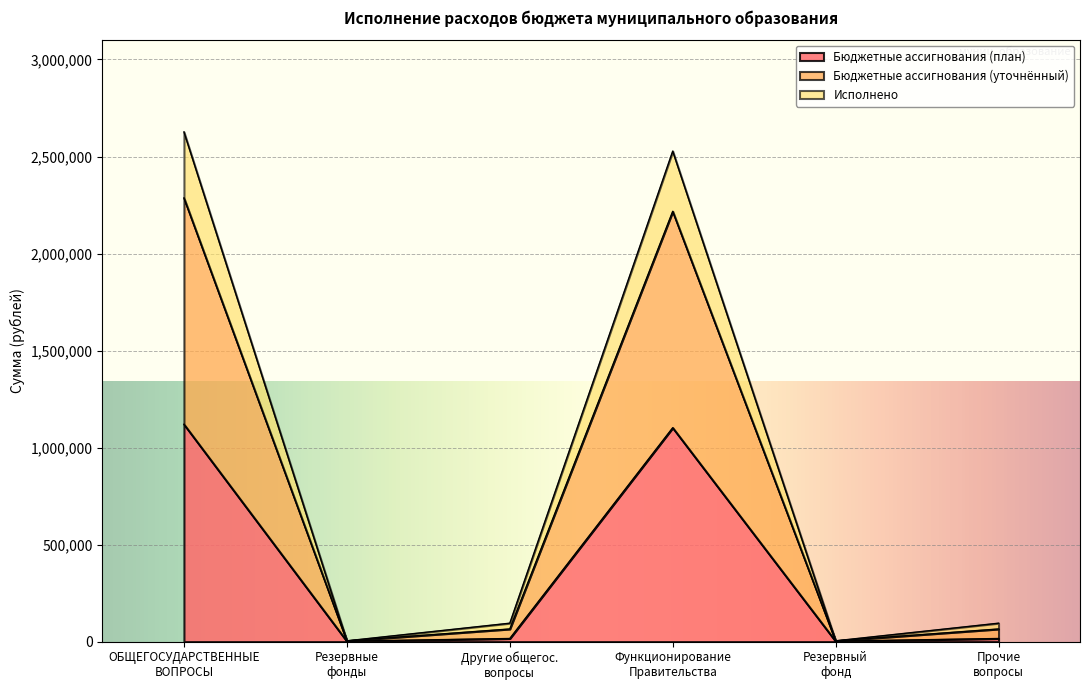

What are all the series names shown in the legend?

Бюджетные ассигнования (план), Бюджетные ассигнования (уточнённый), Исполнено